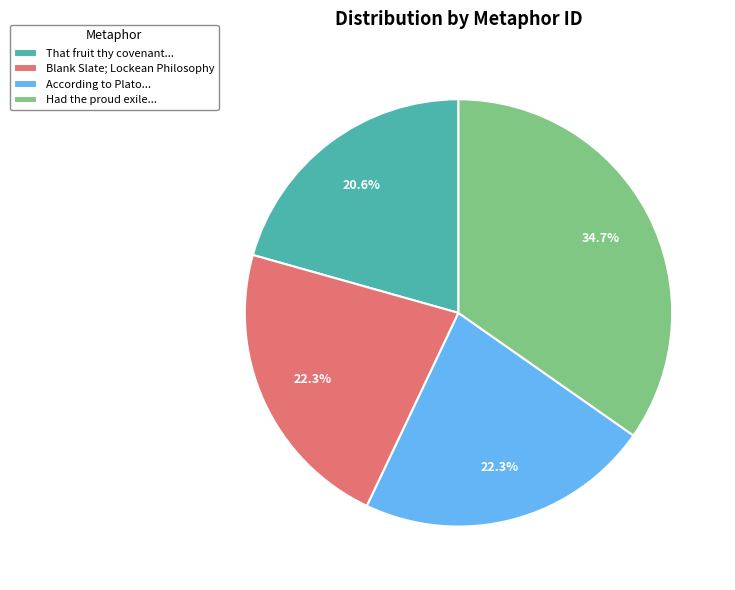

Count the number of slices in the pie.

4